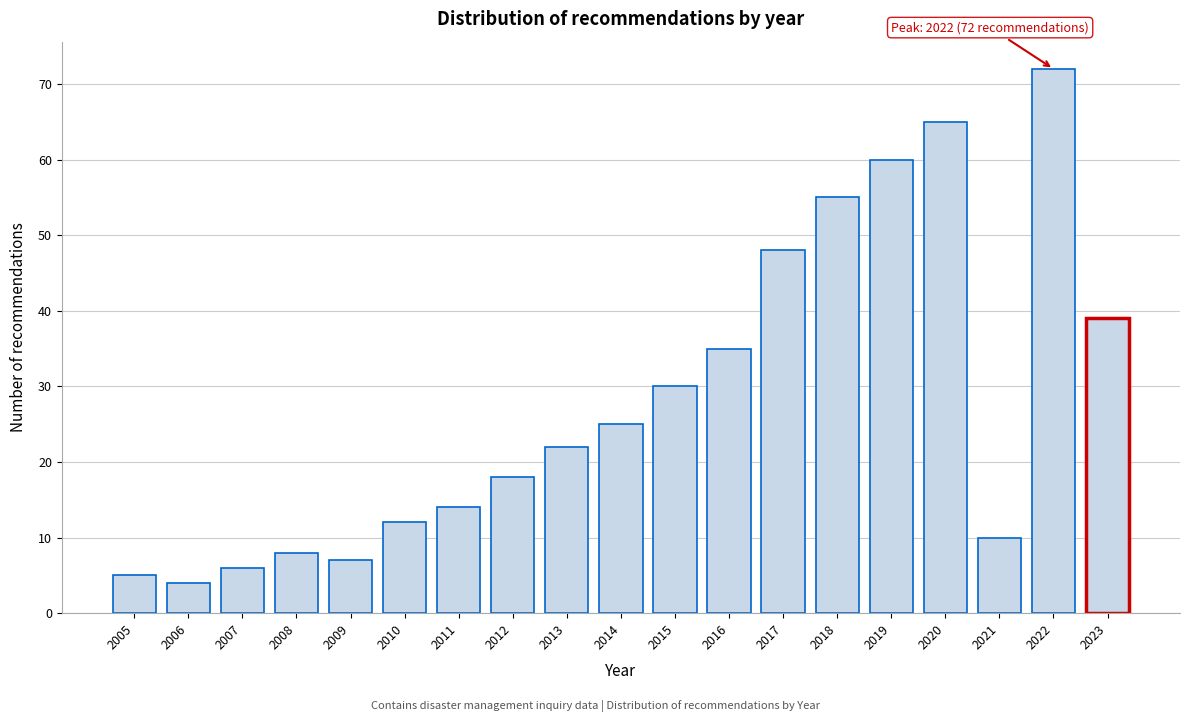

Reading left to right, extract all data points from this chart.

5	4	6	8	7	12	14	18	22	25	30	35	48	55	60	65	10	72	39